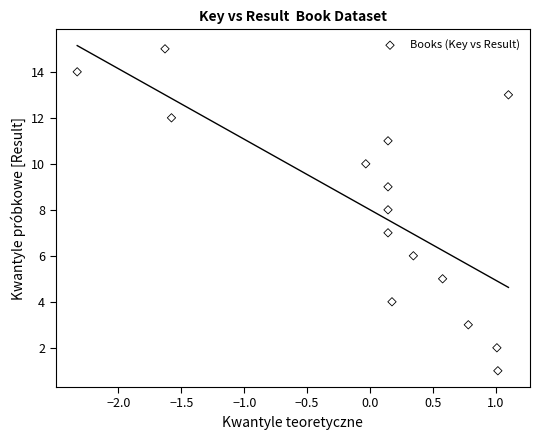

What is the range of Y values (max minus min)?

14